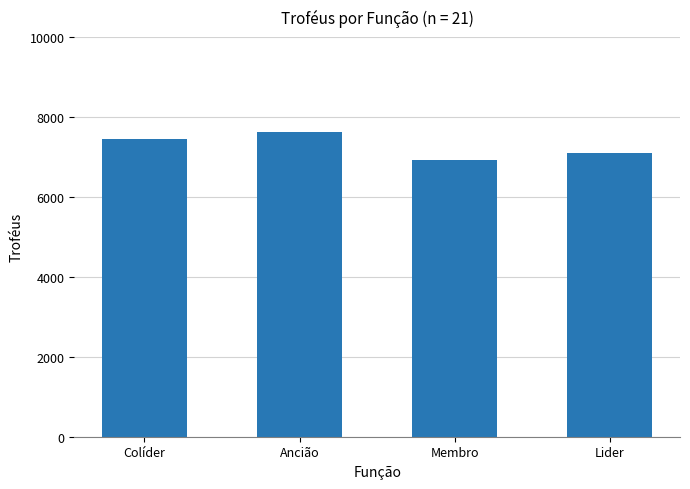

What is the sum of all values?

29067